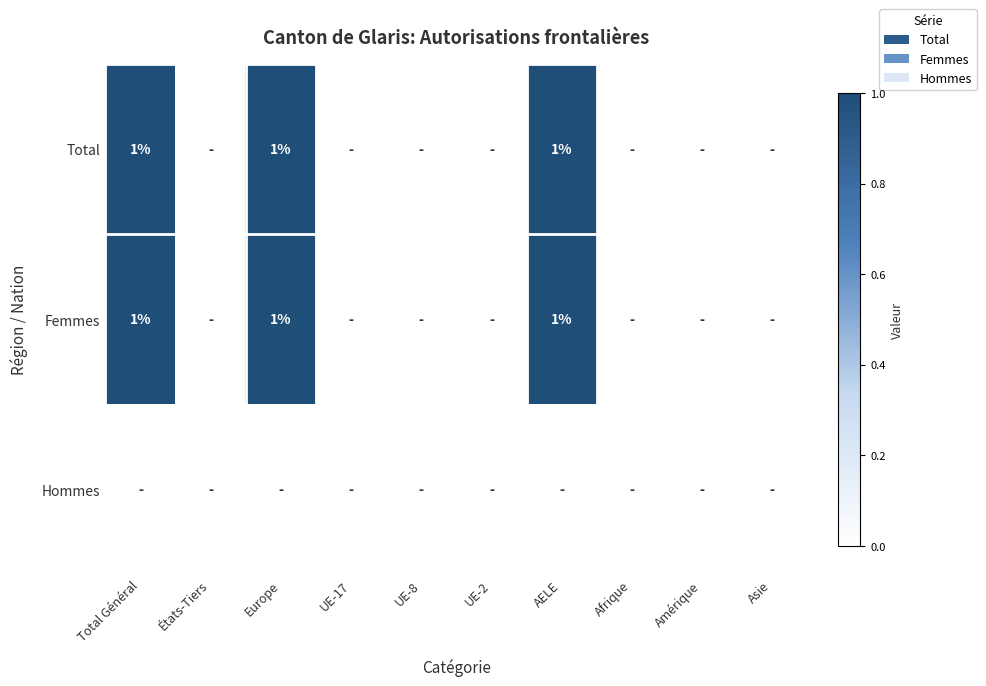

The Total series shows 1 at AELE. True or false?

True